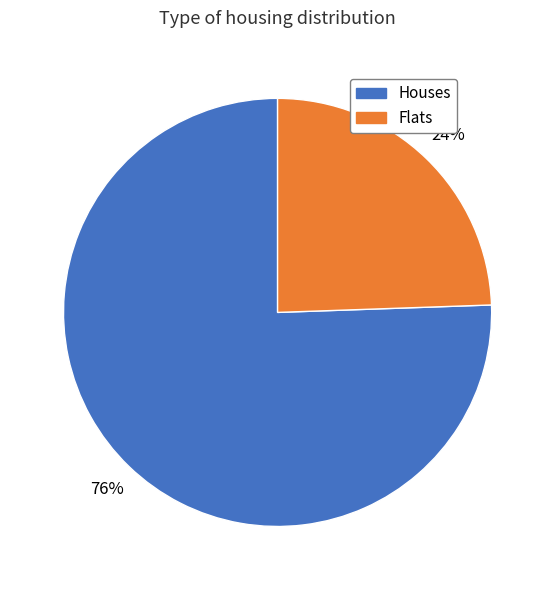

Which slice is the smallest?

Flats